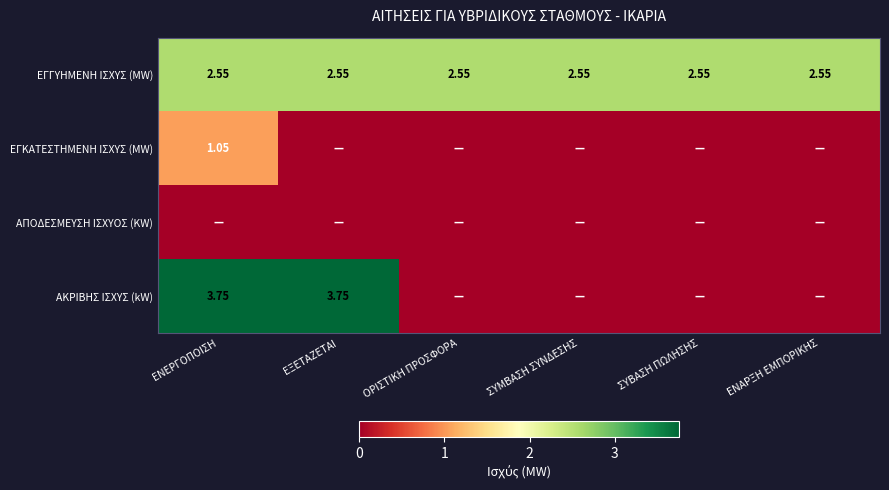

Which series changed the most between ΕΝΕΡΓΟΠΟΙΣΗ and ΕΝΑΡΞΗ ΕΜΠΟΡΙΚΗΣ?

ΑΚΡΙΒΗΣ ΙΣΧΥΣ (kW)